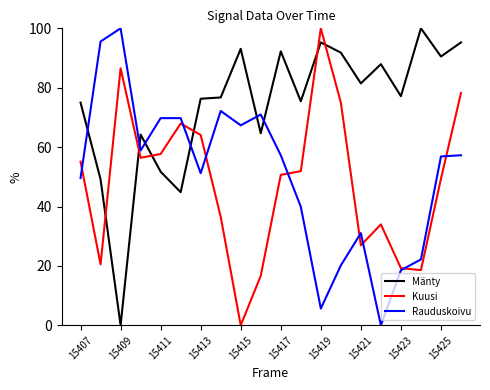

How many lines are shown in the chart?

3